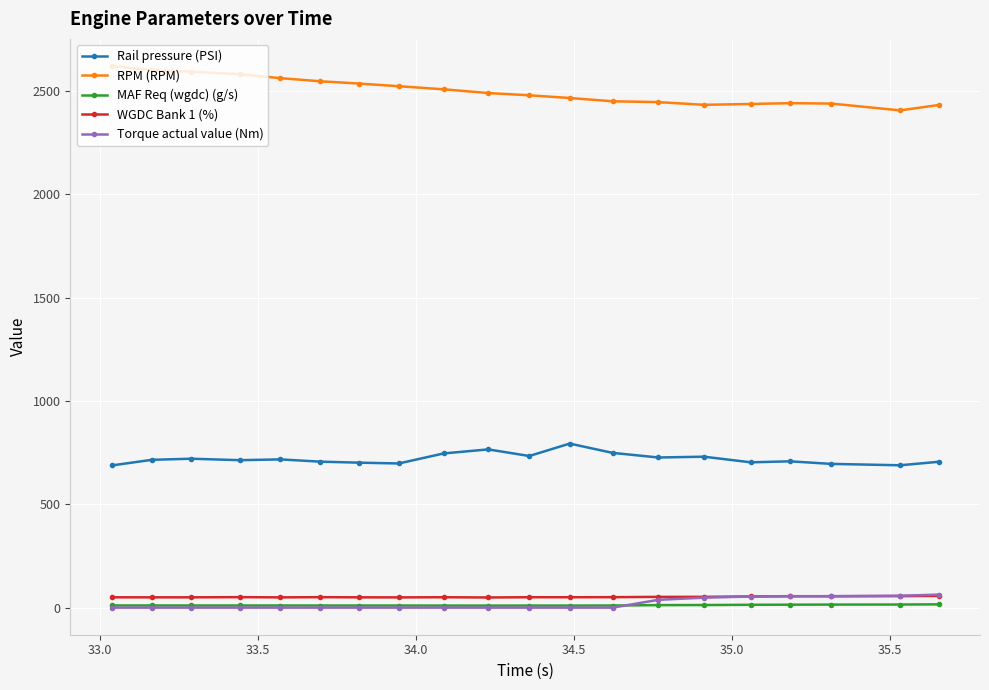

What is the value of the RPM (RPM) point at the 5th from the left?

2563.0